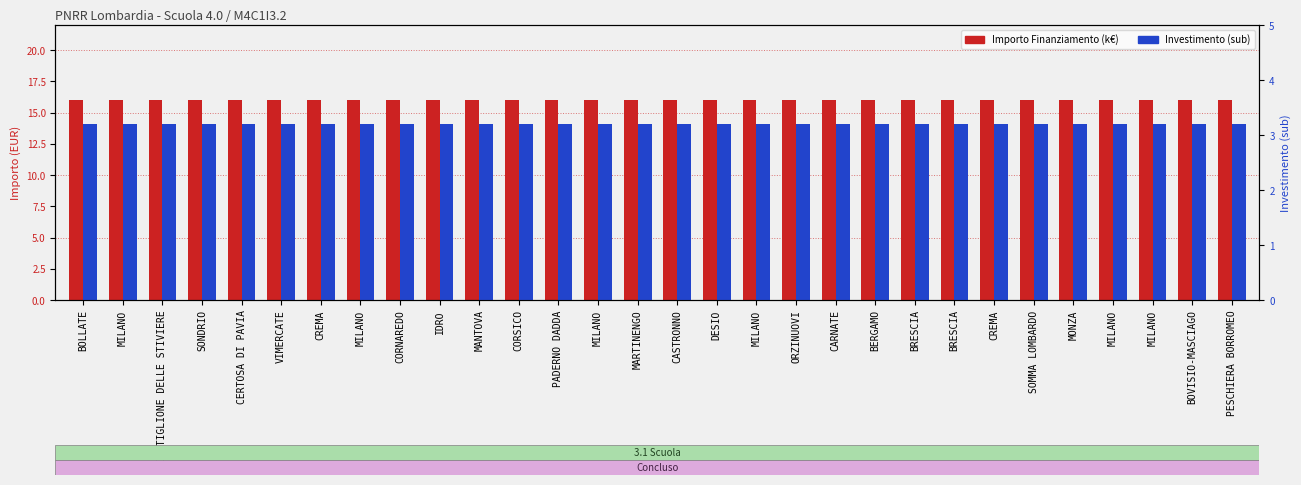

Reading right to left, extract all data points from this chart.

Importo Finanziamento (k€): PESCHIERA BORROMEO=16.0	BOVISIO-MASCIAGO=16.0	MILANO=16.0	MILANO=16.0	MONZA=16.0	SOMMA LOMBARDO=16.0	CREMA=16.0	BRESCIA=16.0	BRESCIA=16.0	BERGAMO=16.0	CARNATE=16.0	ORZINUOVI=16.0	MILANO=16.0	DESIO=16.0	CASTRONNO=16.0	MARTINENGO=16.0	MILANO=16.0	PADERNO DADDA=16.0	CORSICO=16.0	MANTOVA=16.0	IDRO=16.0	CORNAREDO=16.0	MILANO=16.0	CREMA=16.0	VIMERCATE=16.0	CERTOSA DI PAVIA=16.0	SONDRIO=16.0	CASTIGLIONE DELLE STIVIERE=16.0	MILANO=16.0	BOLLATE=16.0
Investimento (sub): PESCHIERA BORROMEO=3.2	BOVISIO-MASCIAGO=3.2	MILANO=3.2	MILANO=3.2	MONZA=3.2	SOMMA LOMBARDO=3.2	CREMA=3.2	BRESCIA=3.2	BRESCIA=3.2	BERGAMO=3.2	CARNATE=3.2	ORZINUOVI=3.2	MILANO=3.2	DESIO=3.2	CASTRONNO=3.2	MARTINENGO=3.2	MILANO=3.2	PADERNO DADDA=3.2	CORSICO=3.2	MANTOVA=3.2	IDRO=3.2	CORNAREDO=3.2	MILANO=3.2	CREMA=3.2	VIMERCATE=3.2	CERTOSA DI PAVIA=3.2	SONDRIO=3.2	CASTIGLIONE DELLE STIVIERE=3.2	MILANO=3.2	BOLLATE=3.2